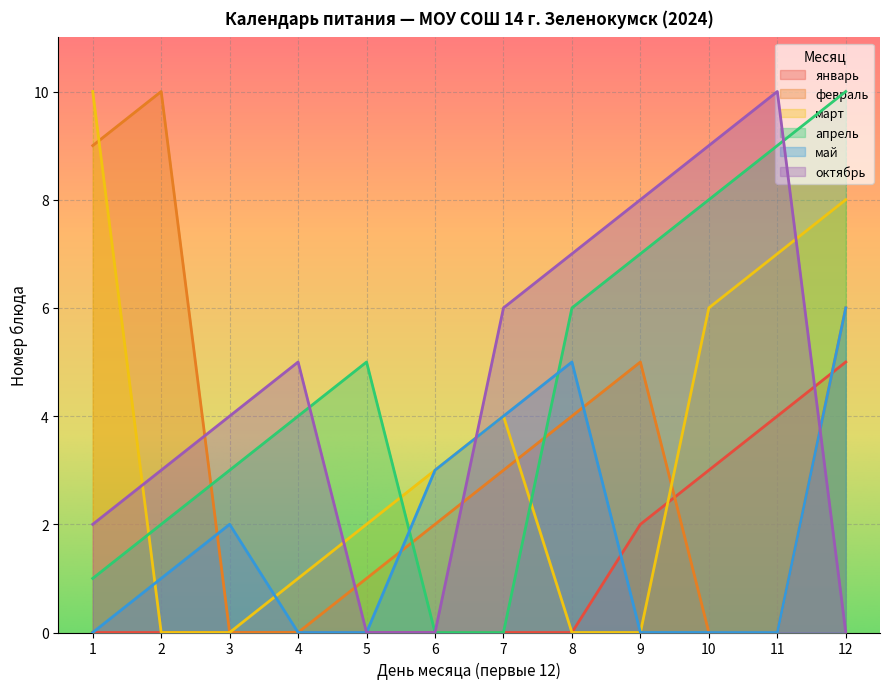

Which label corresponds to the smallest value in the chart?

1